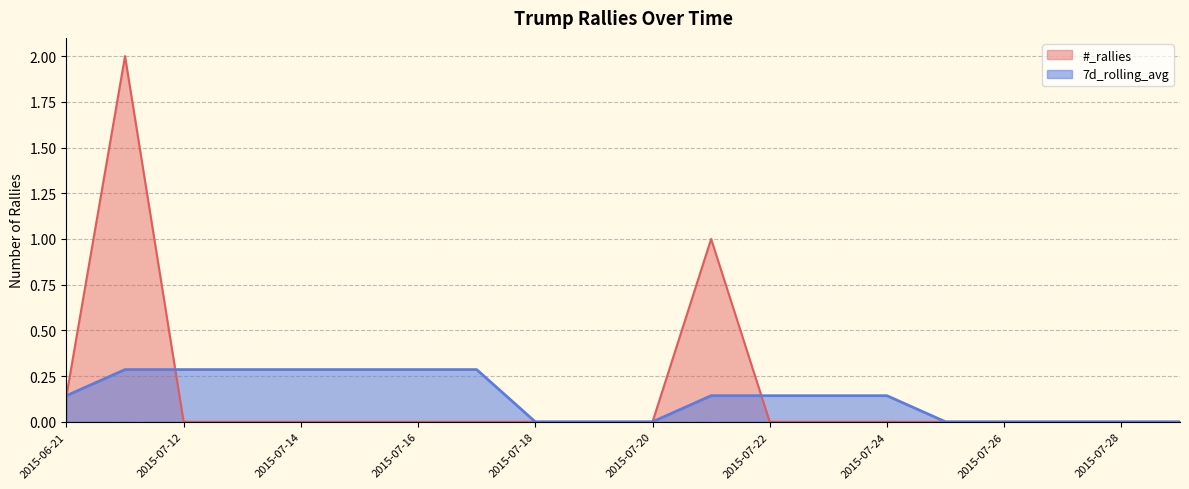

Where do 7d_rolling_avg and #_rallies first cross each other?

2015-07-11 and 2015-07-12